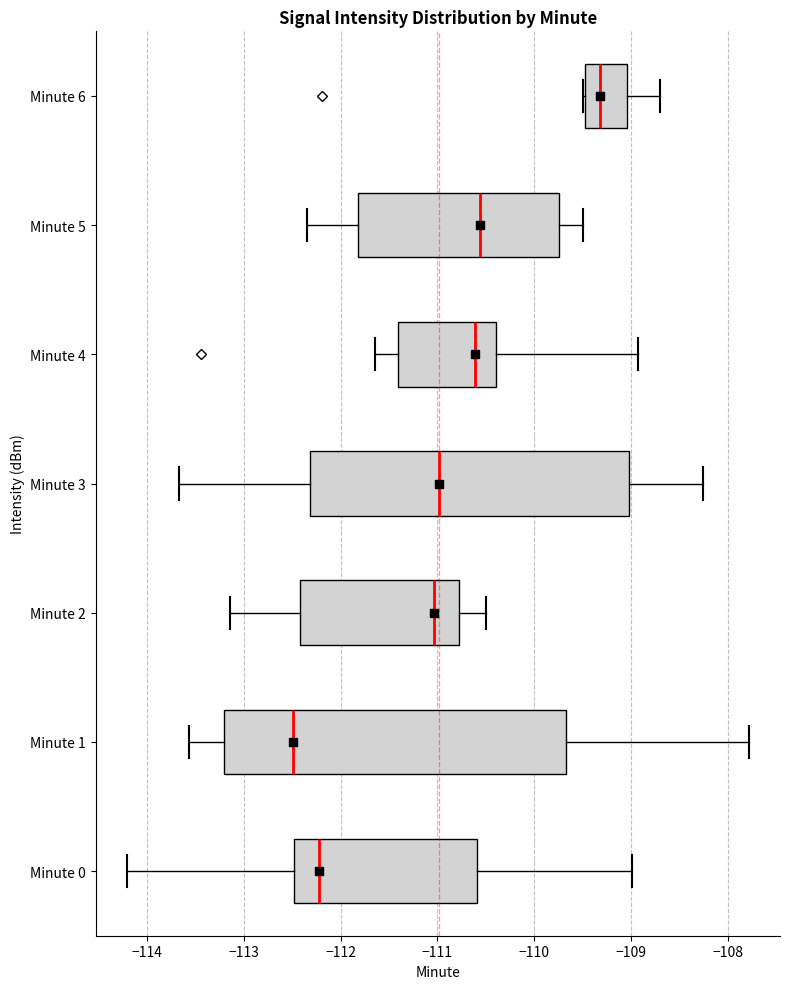

Comparing the boxes themselves (not the whiskers), which one is the widest?

Minute 1